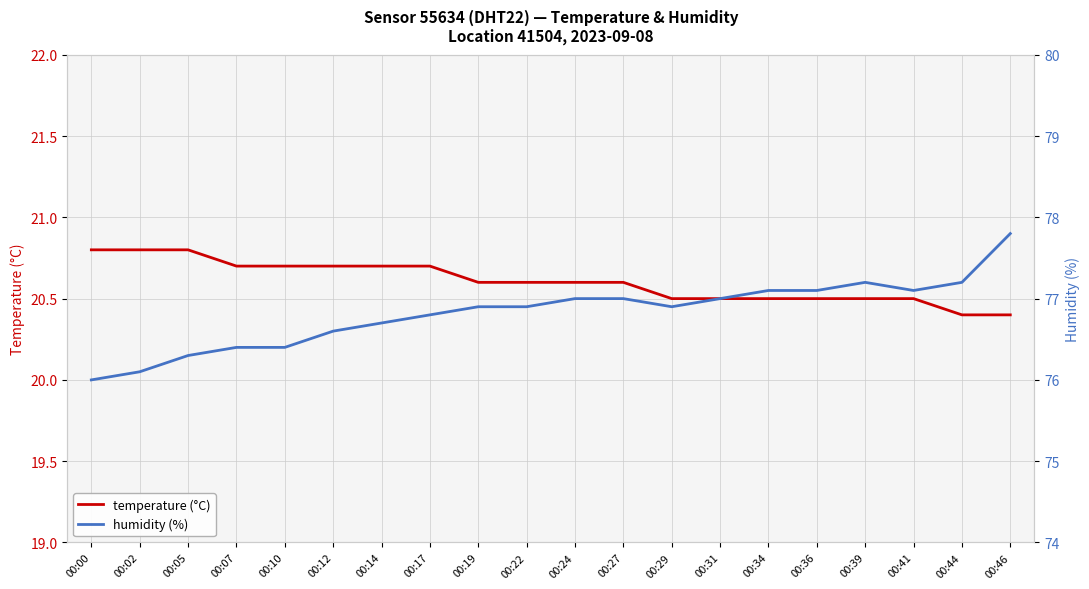

What are all the series names shown in the legend?

temperature (°C), humidity (%)